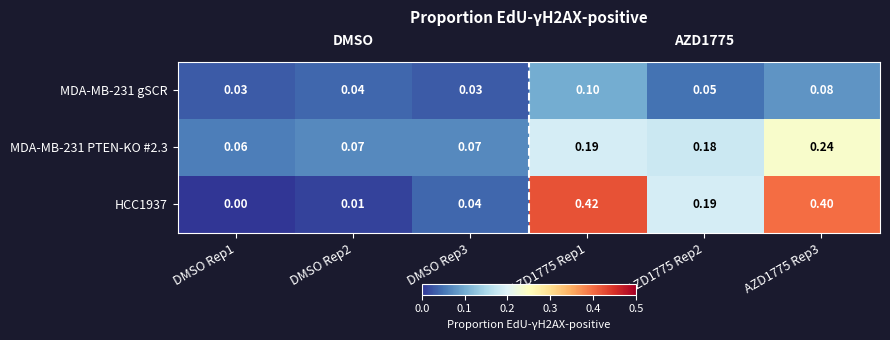

Is the value of HCC1937 at DMSO Rep1 greater than the value of MDA-MB-231 gSCR at DMSO Rep2?

No